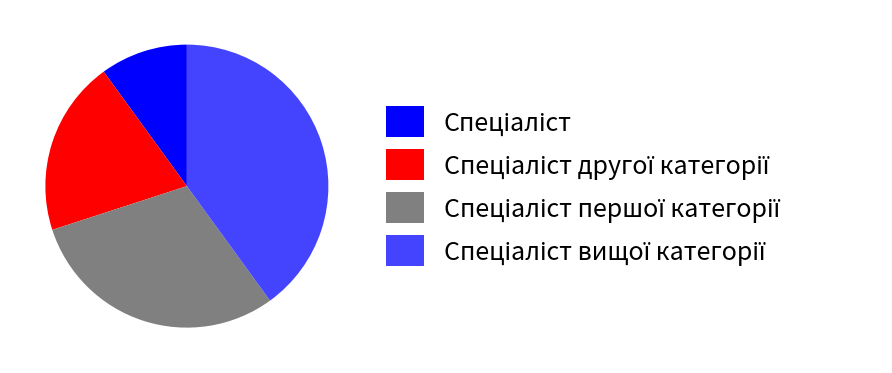

Count the number of slices in the pie.

4